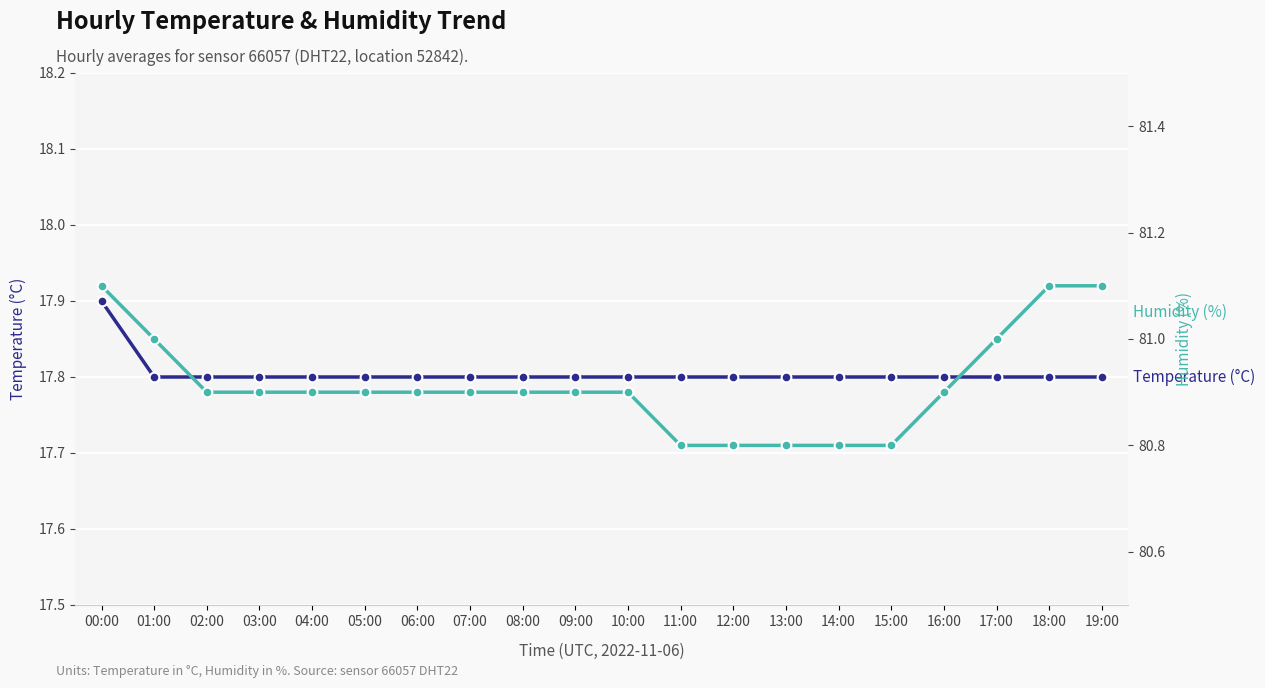

What is the value of the Humidity (%) point at the 10th from the left?

80.9